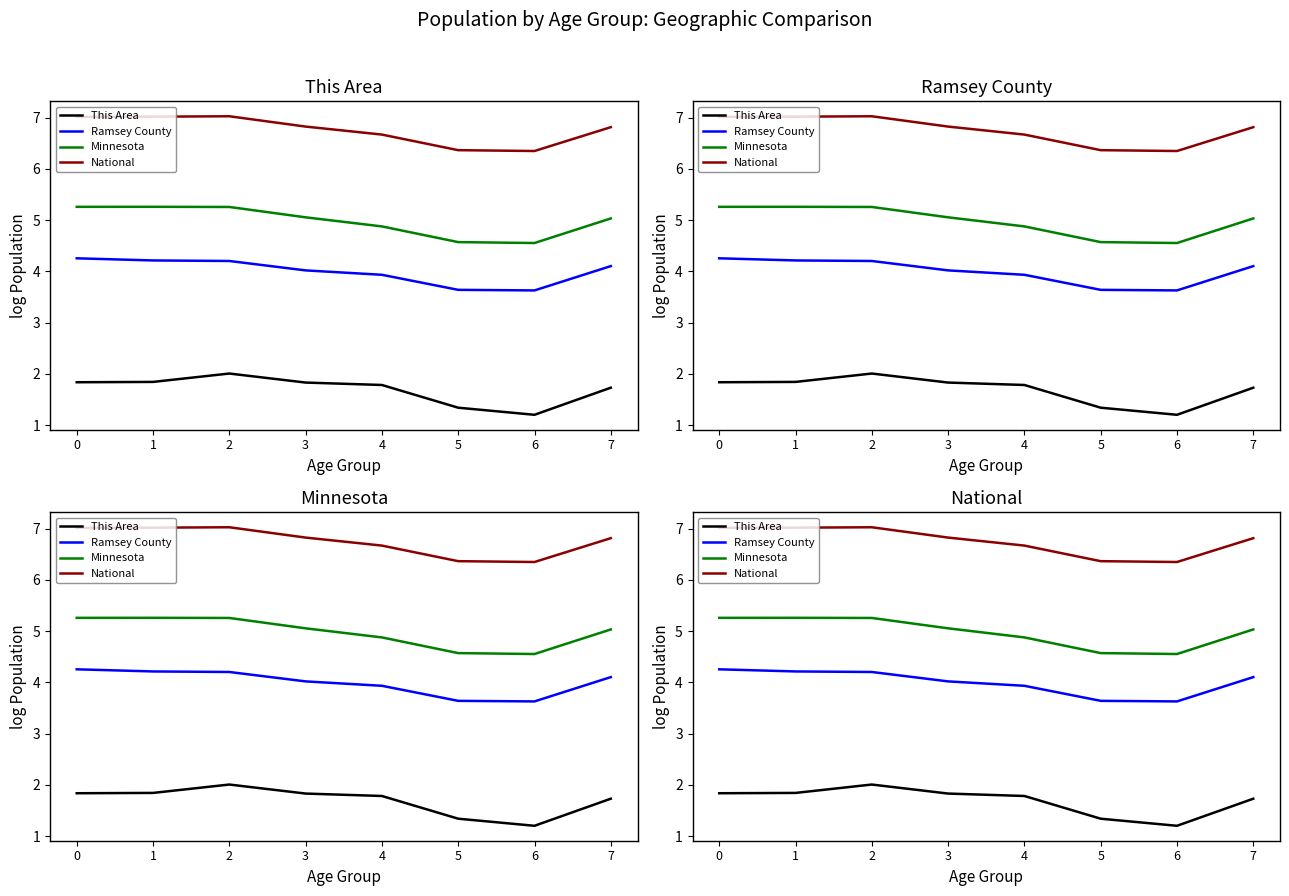

At which label does Minnesota reach its minimum?

6